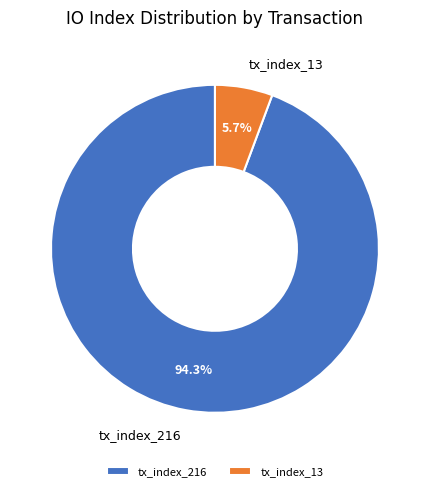

To the nearest percent, what is the difference between the tx_index_216 and tx_index_13 slice percentages?

89%